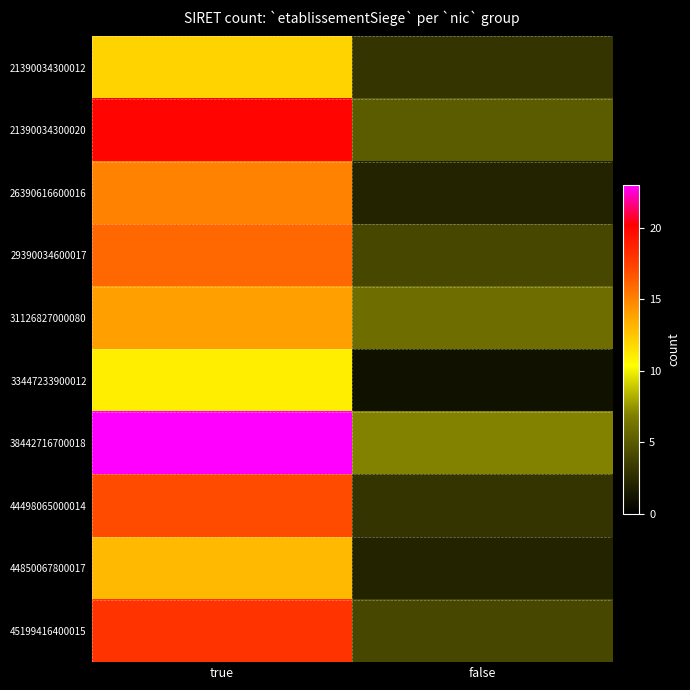

What is the smallest value displayed?

1